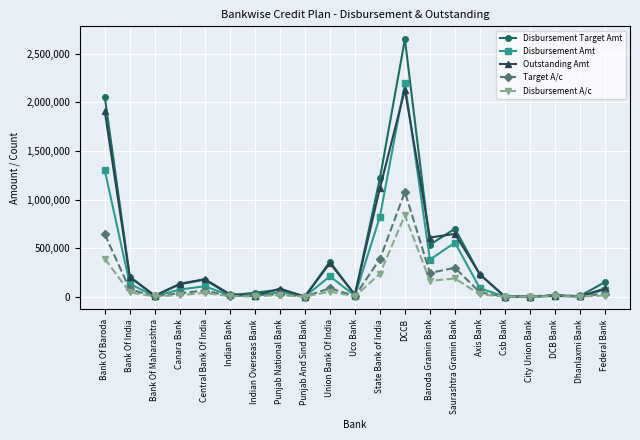

Is the value of Outstanding Amt at Federal Bank greater than the value of Disbursement A/c at Punjab And Sind Bank?

Yes